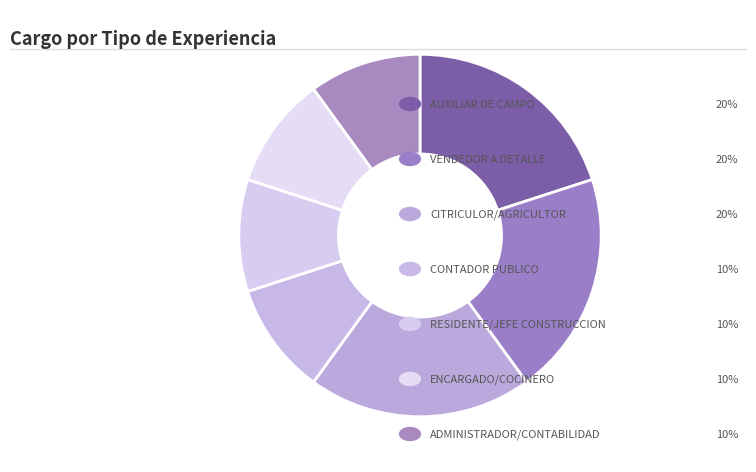

What is the smallest slice in the pie chart?

CONTADOR PUBLICO